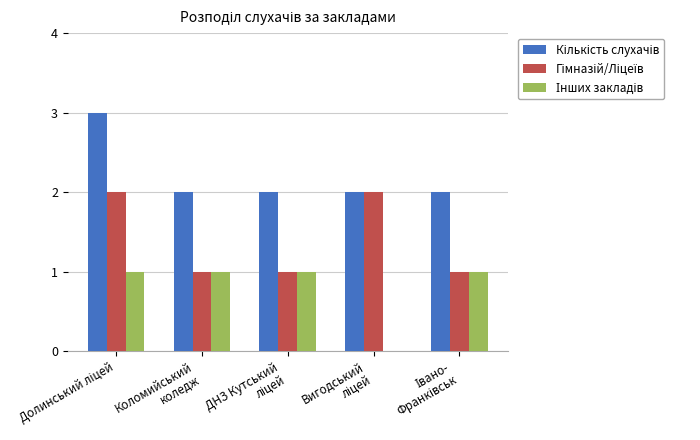

What is the maximum value shown in the chart?

3